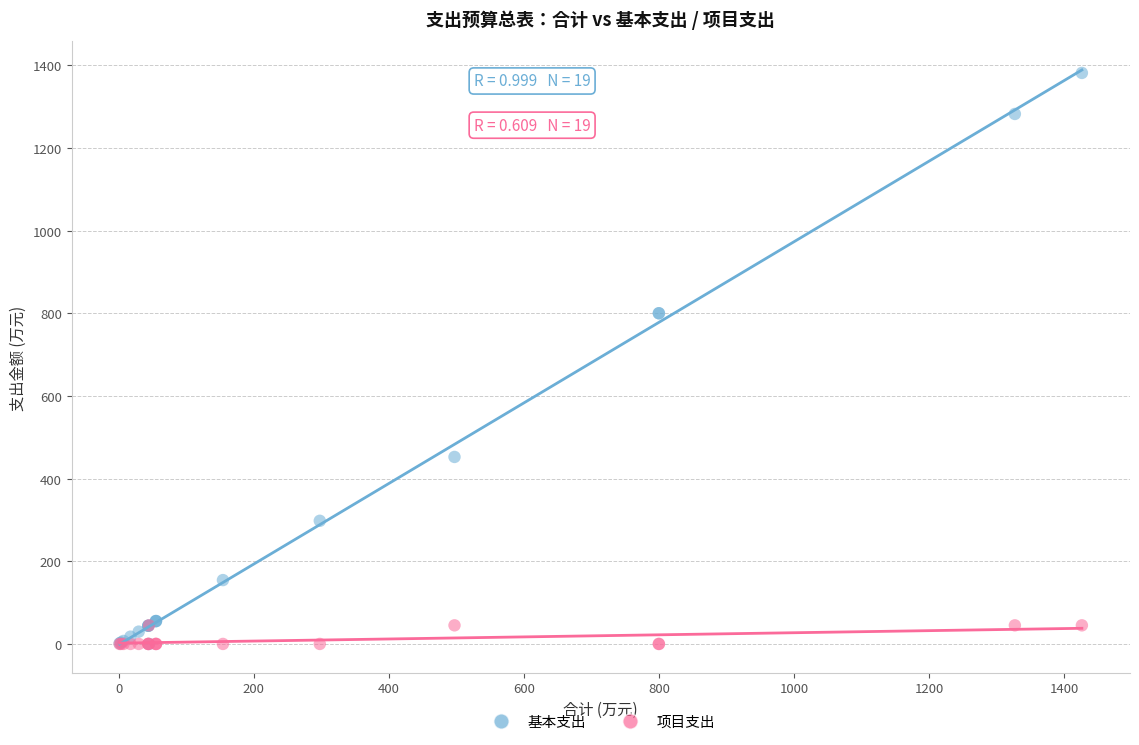

What are all the series names shown in the legend?

基本支出, 项目支出